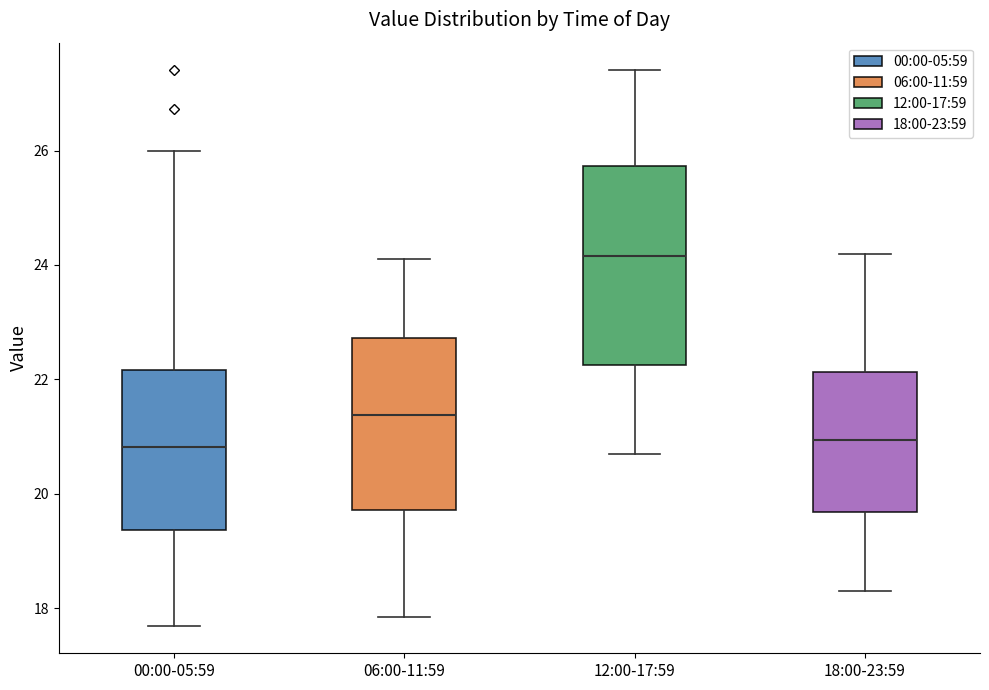

Where is the upper edge of the box for 06:00-11:59 on the y-axis? The values are not printed on the chart, so give them approximately, as read against the axis.

22.8